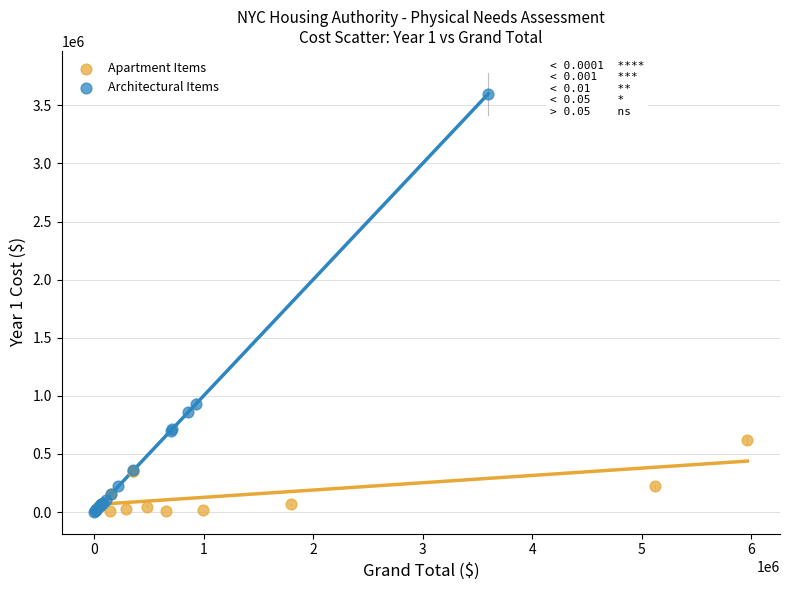

What are all the series names shown in the legend?

Apartment Items, Architectural Items